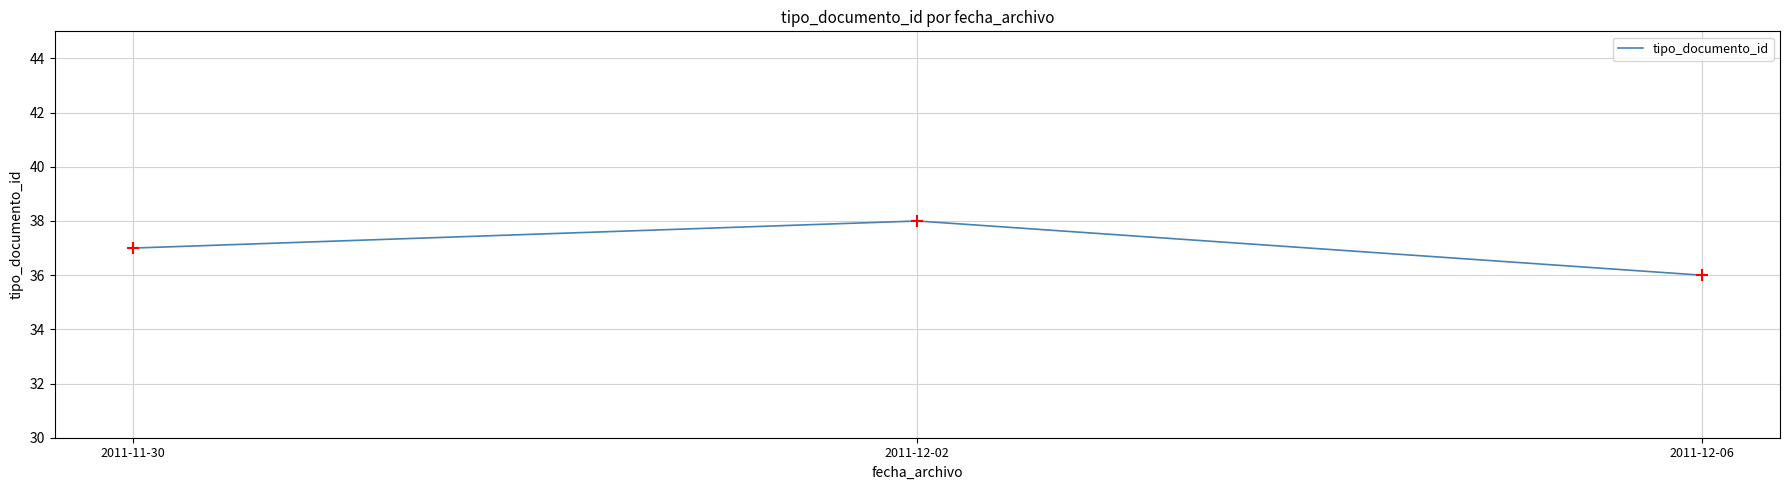

What is the ratio of the value at 2011-12-06 to the value at 2011-12-02?

0.9